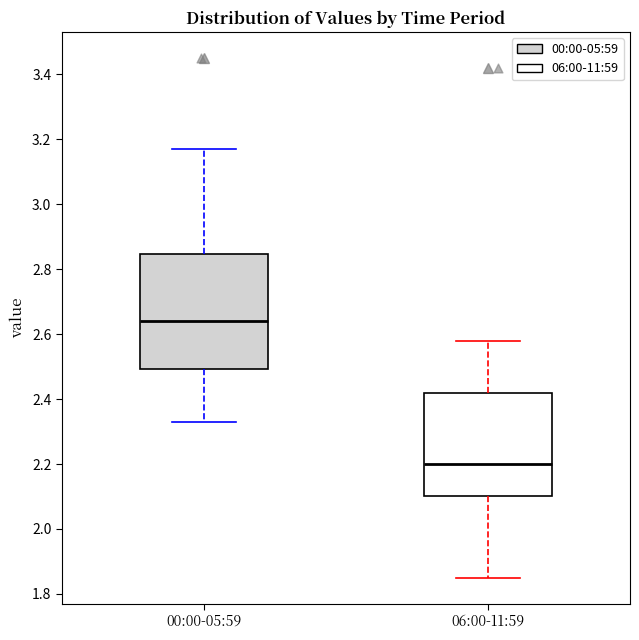

Where does the upper whisker of the box for 06:00-11:59 end on the y-axis? The values are not printed on the chart, so give them approximately, as read against the axis.

2.58